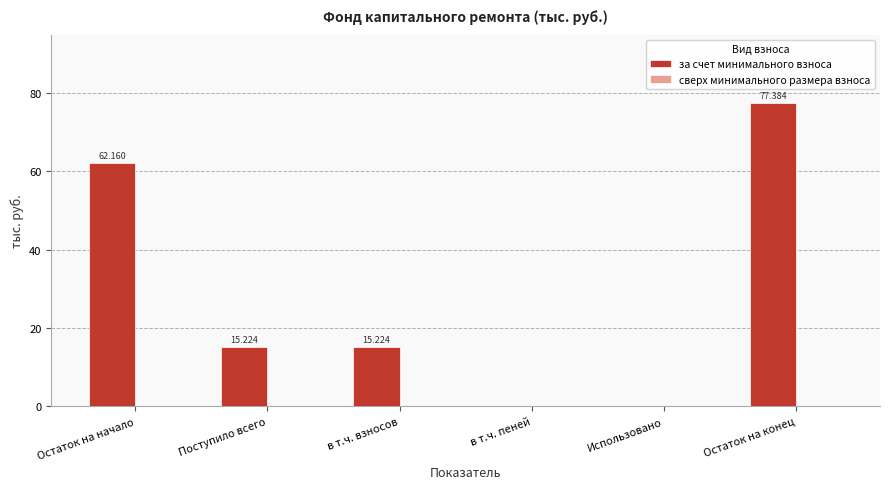

At which label does the data first exceed 15?

Остаток на начало